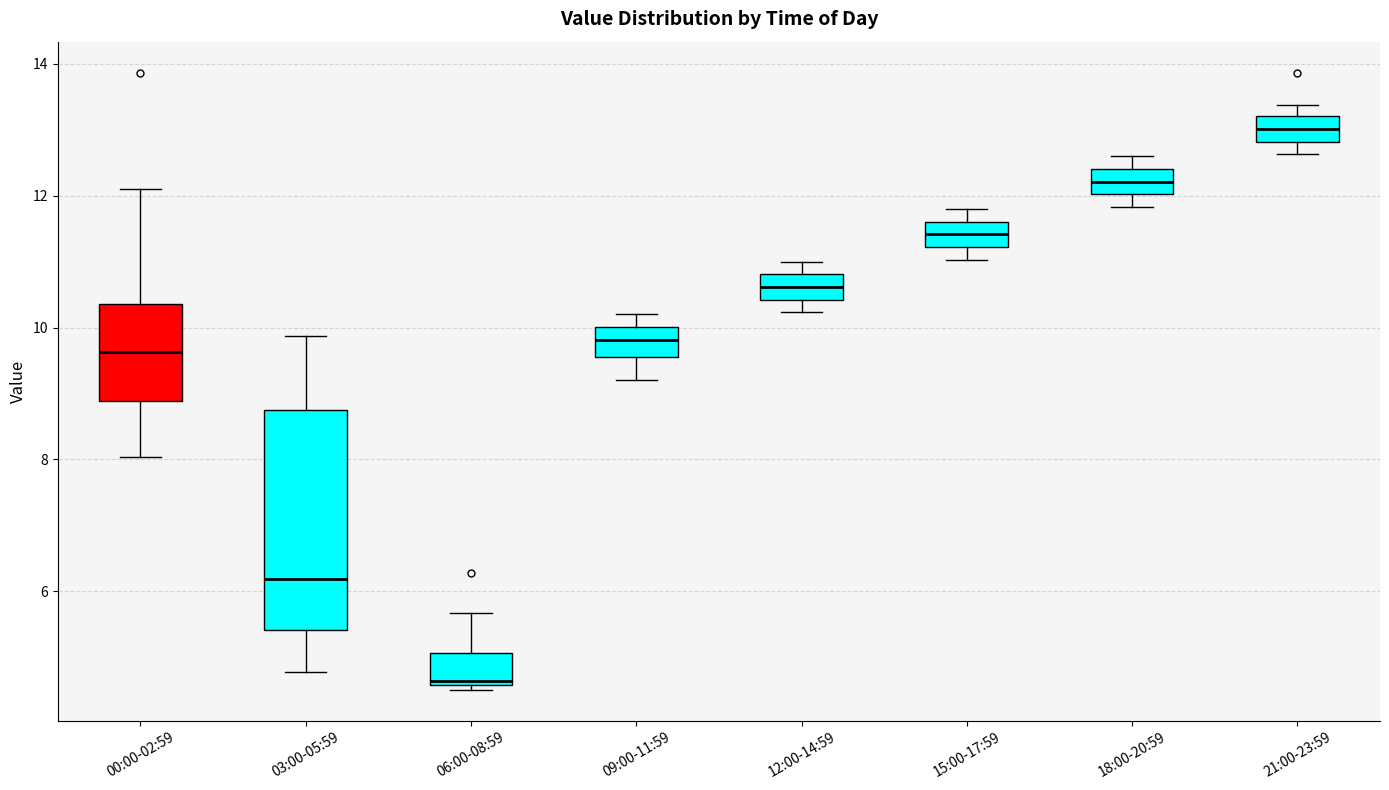

Where is the upper edge of the box for 06:00-08:59 on the y-axis? The values are not printed on the chart, so give them approximately, as read against the axis.

5.0